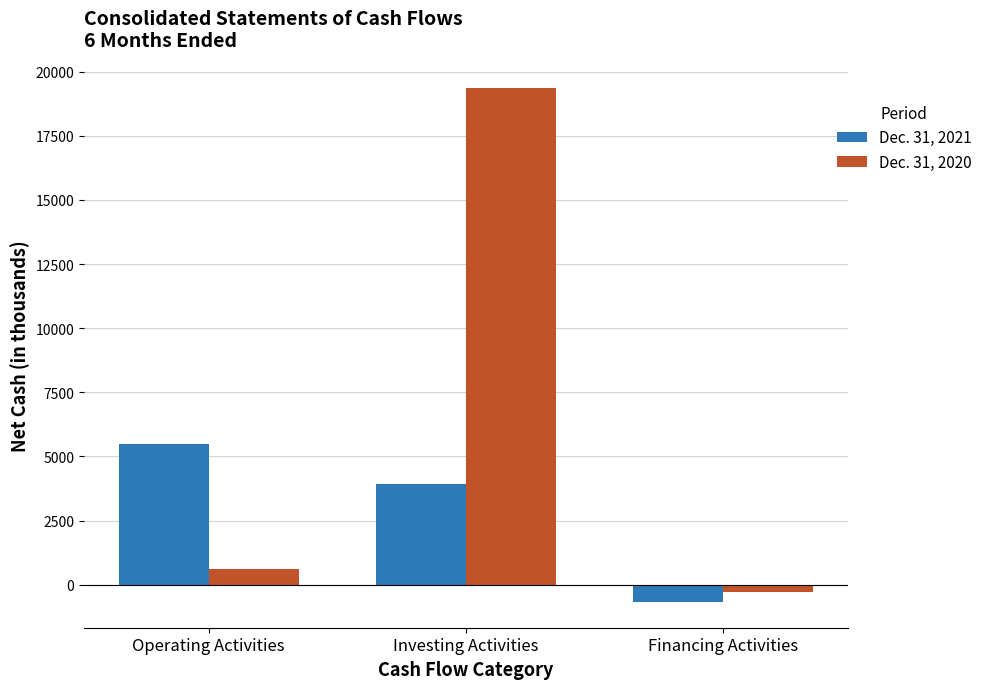

How many bars are there in each group?

2